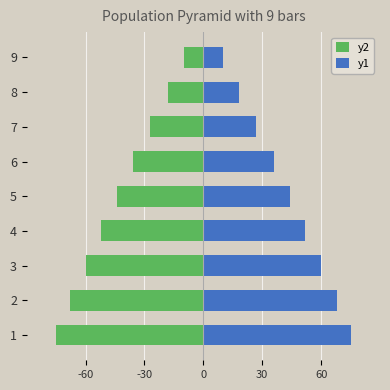

How many distinct data groups are displayed?

2